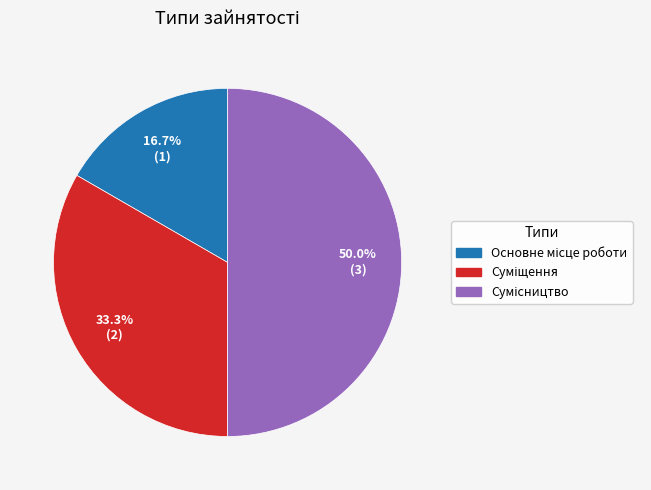

Count the number of slices in the pie.

3